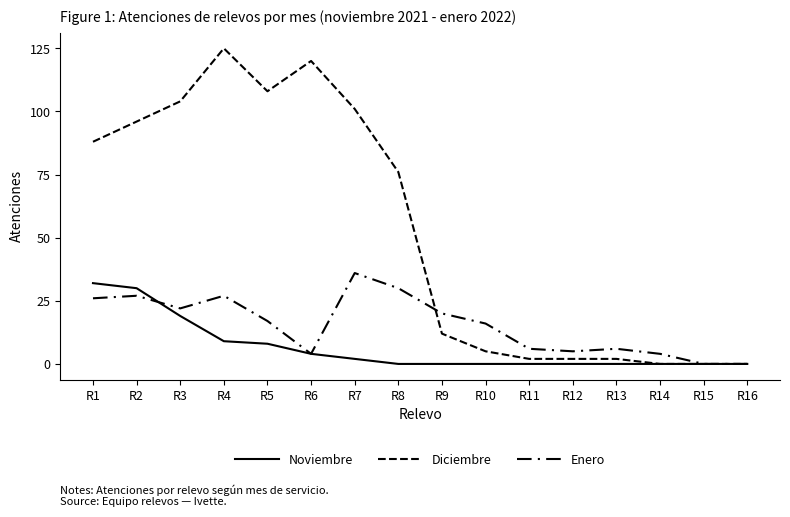

Does the chart have visible grid lines?

No